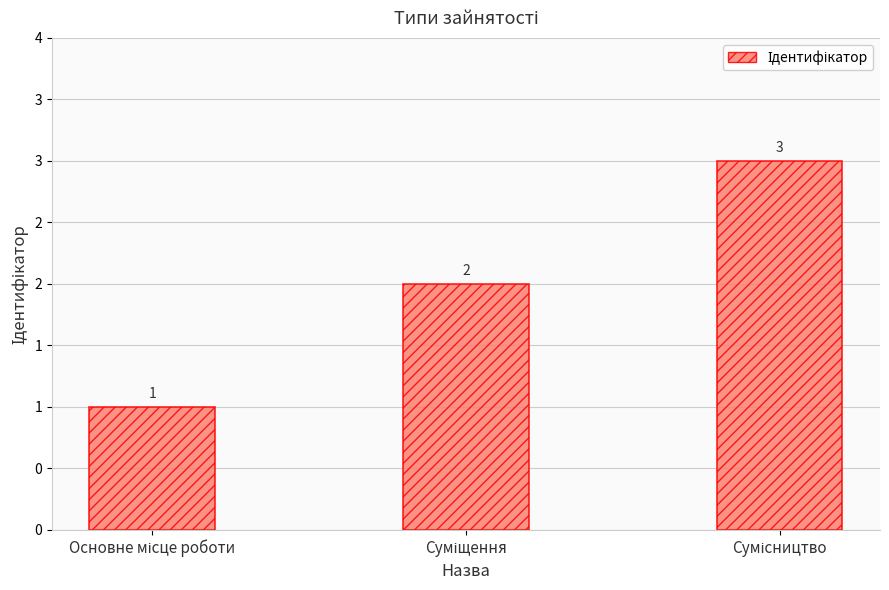

Reading left to right, list all the values displayed in this chart.

1	2	3